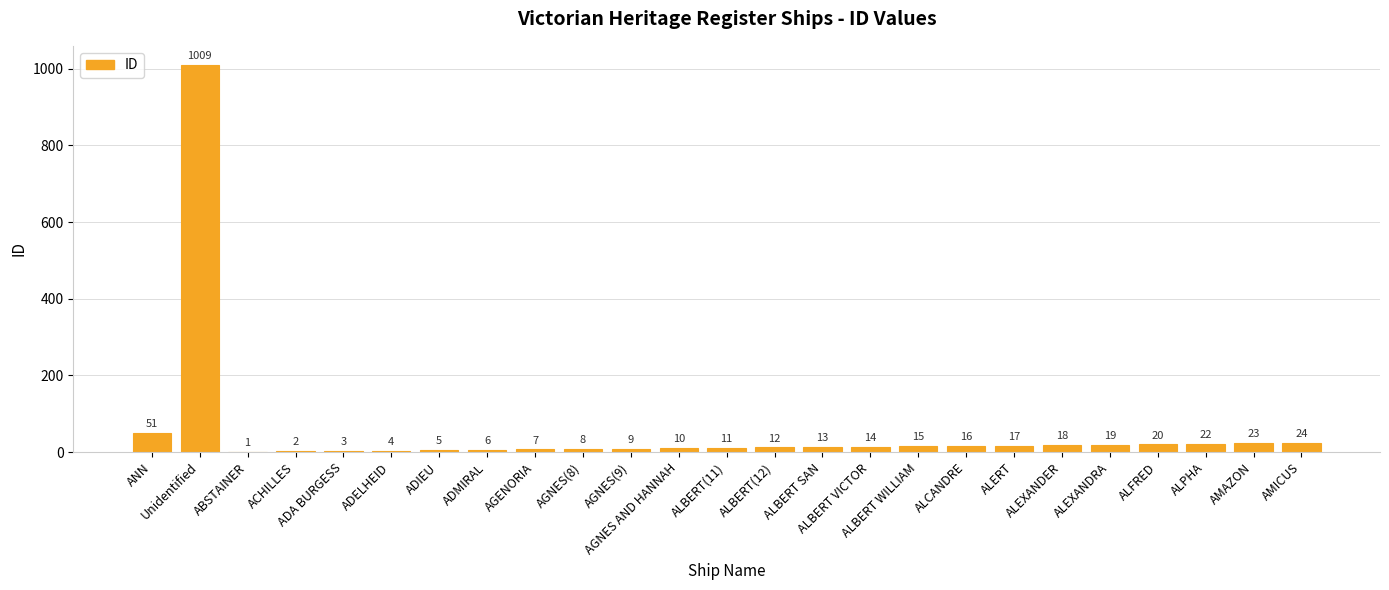

True or false: the data shows 83 at ANN.

False